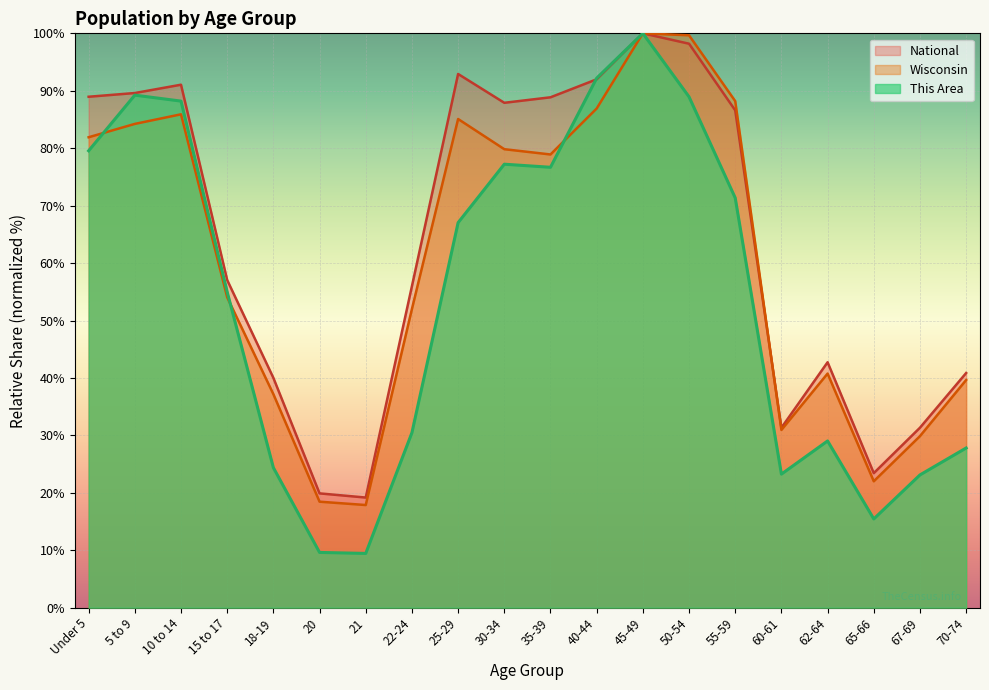

Which category has the lowest value across all series?

21